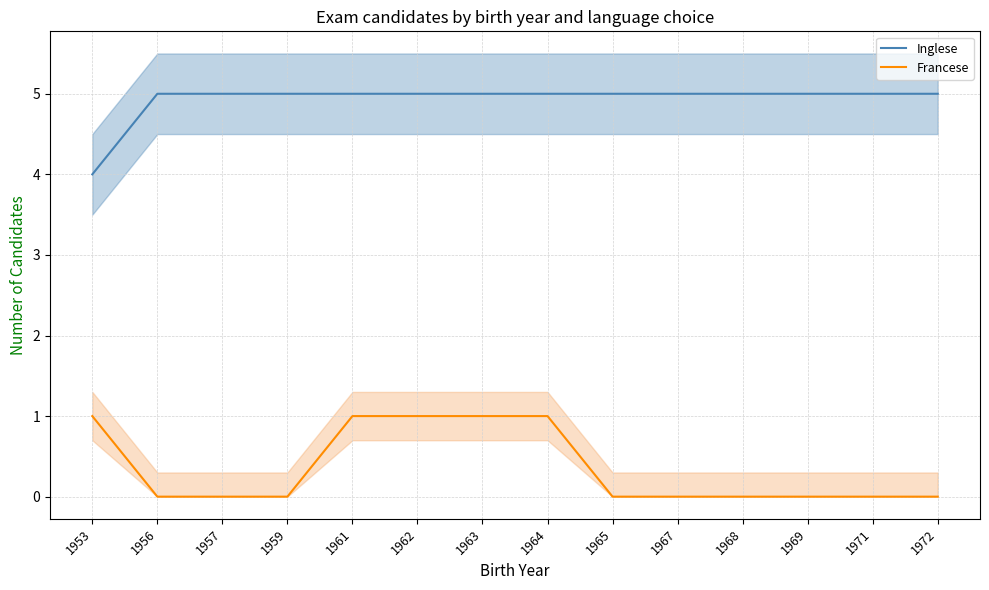

What value does the Inglese series have at 1968?

5